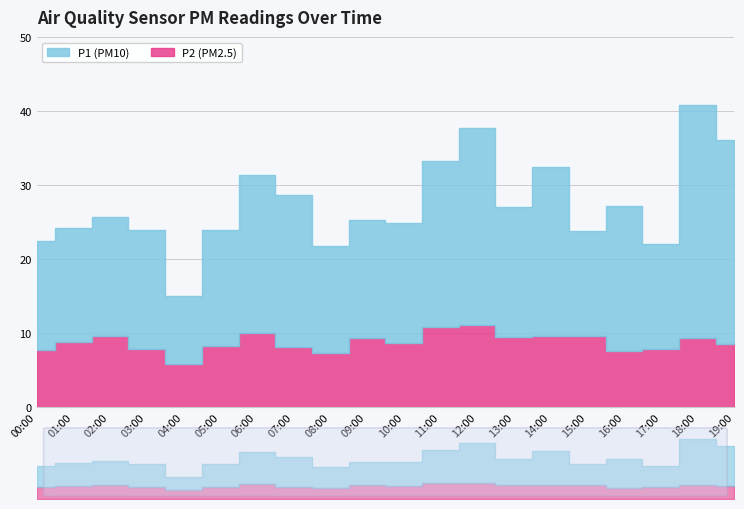

Which category has the lowest value in the P1 series?

04:00